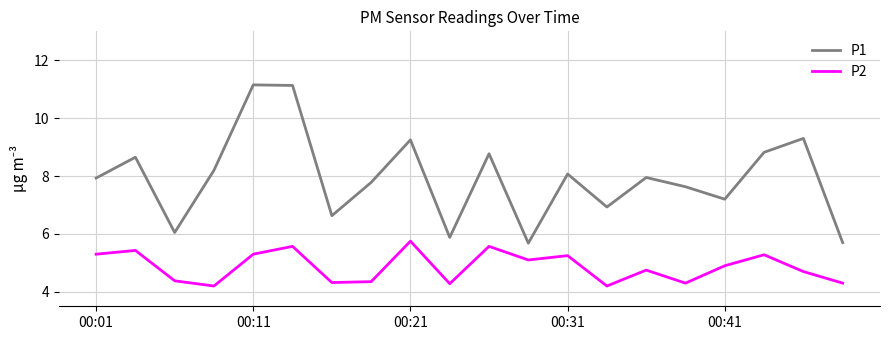

Which series has the largest total across all categories?

P1